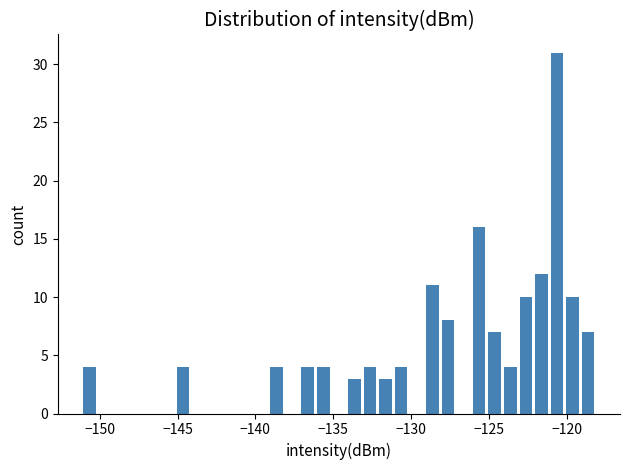

Around what value on the x-axis is the tallest bar? Give the approximate position of its centre, as read against the axis.

-120.5